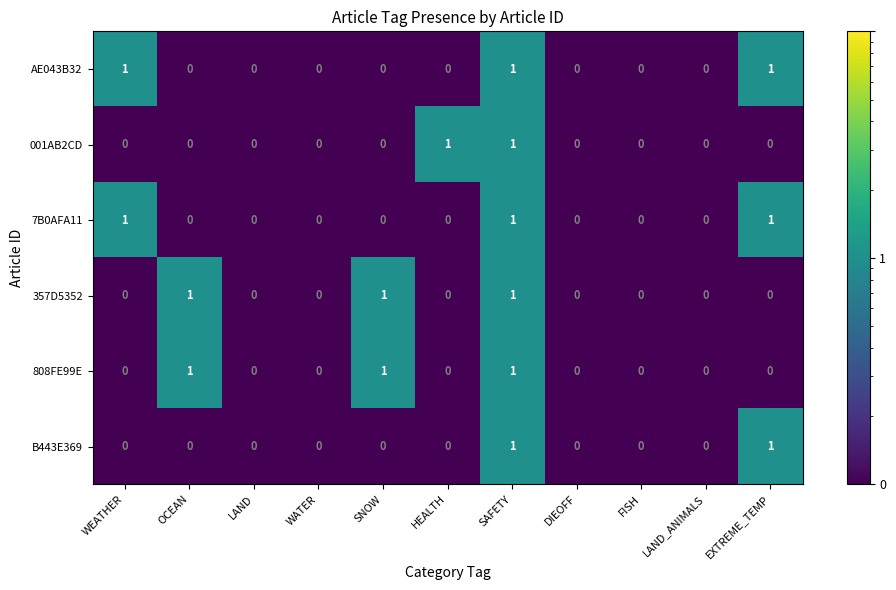

At which category is the sum across all series the highest?

SAFETY